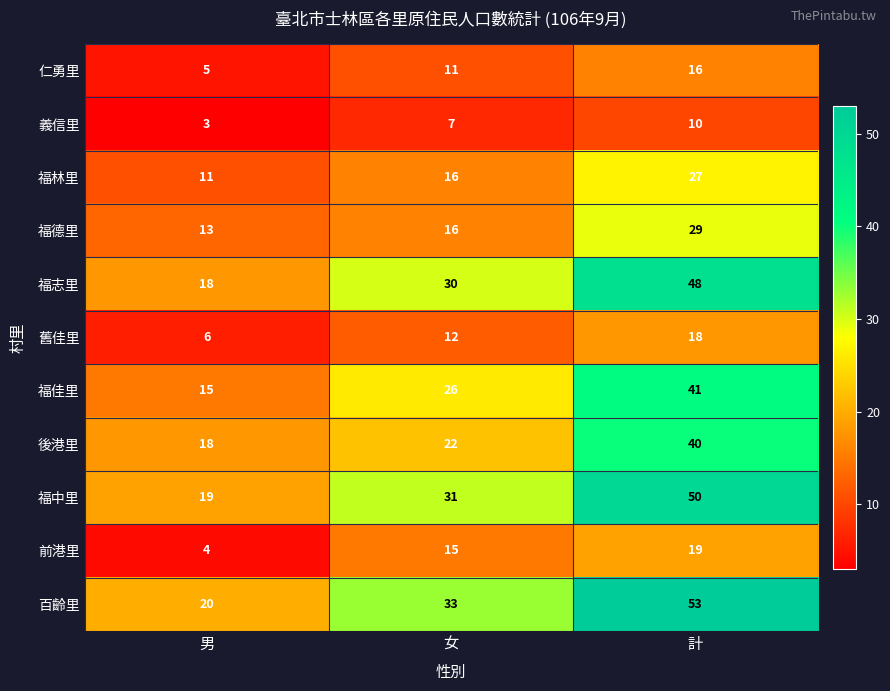

What is the difference between the maximum and minimum values in the 舊佳里 series?

12